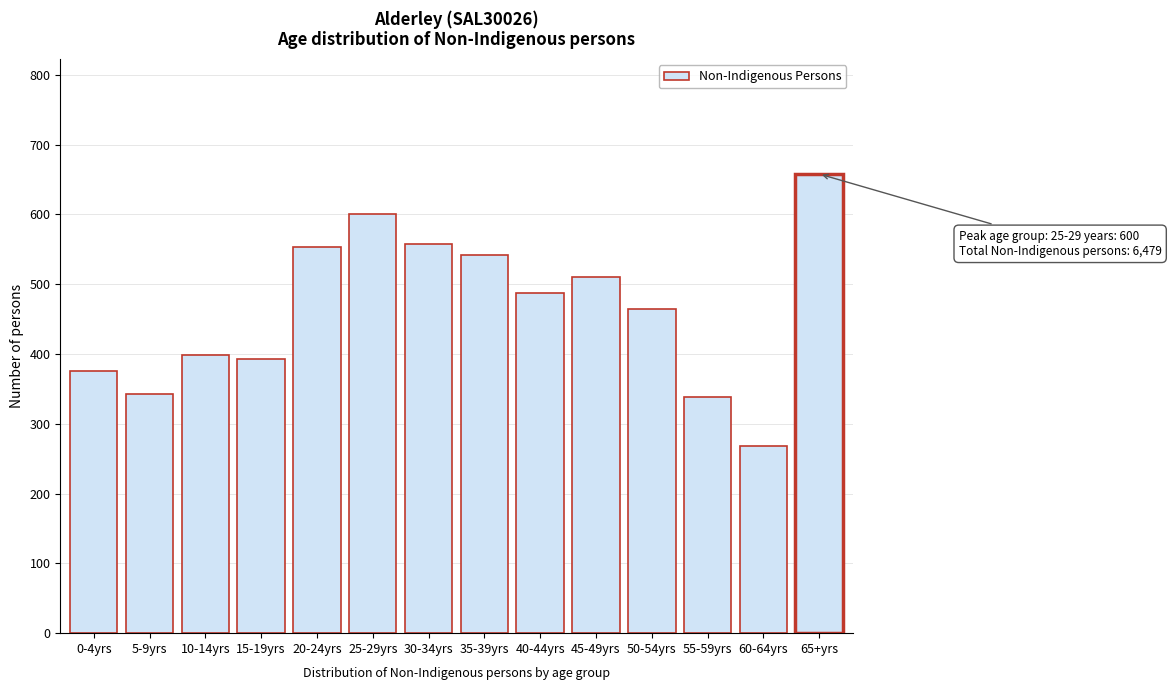

Reading left to right, extract all data points from this chart.

0-4yrs=375	5-9yrs=343	10-14yrs=399	15-19yrs=393	20-24yrs=554	25-29yrs=600	30-34yrs=558	35-39yrs=542	40-44yrs=487	45-49yrs=510	50-54yrs=464	55-59yrs=338	60-64yrs=268	65+yrs=658